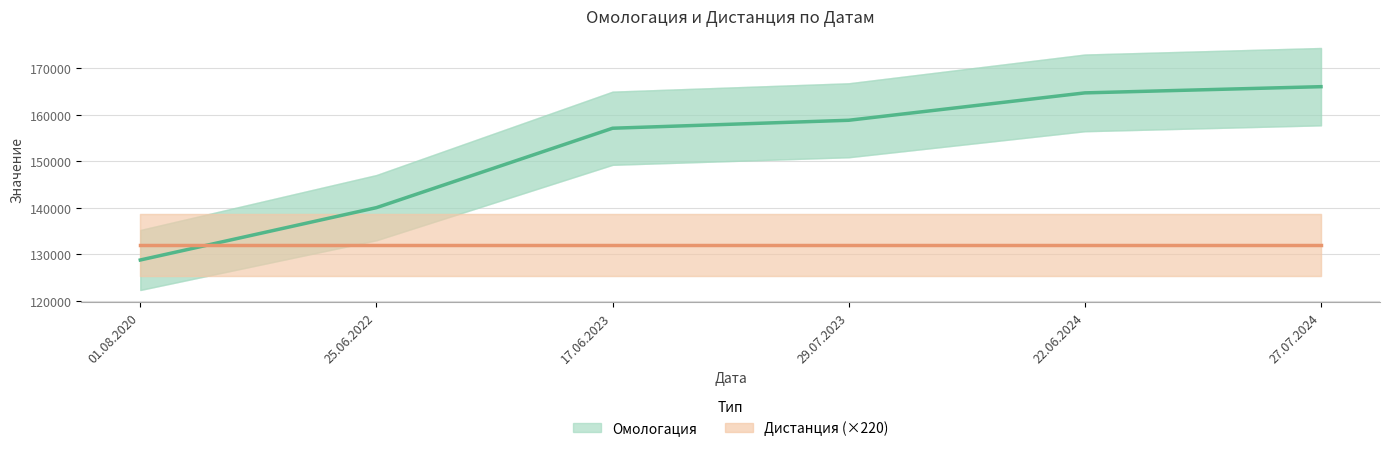

What are all the series names shown in the legend?

Омологация, Дистанция (×220)